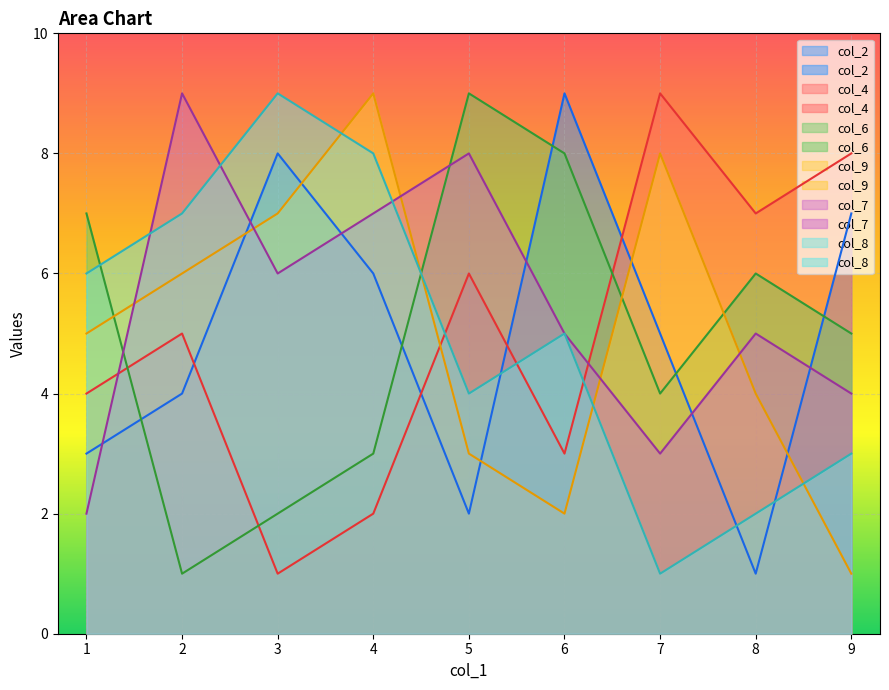

The value of col_7 at 9 is 1. True or false?

False